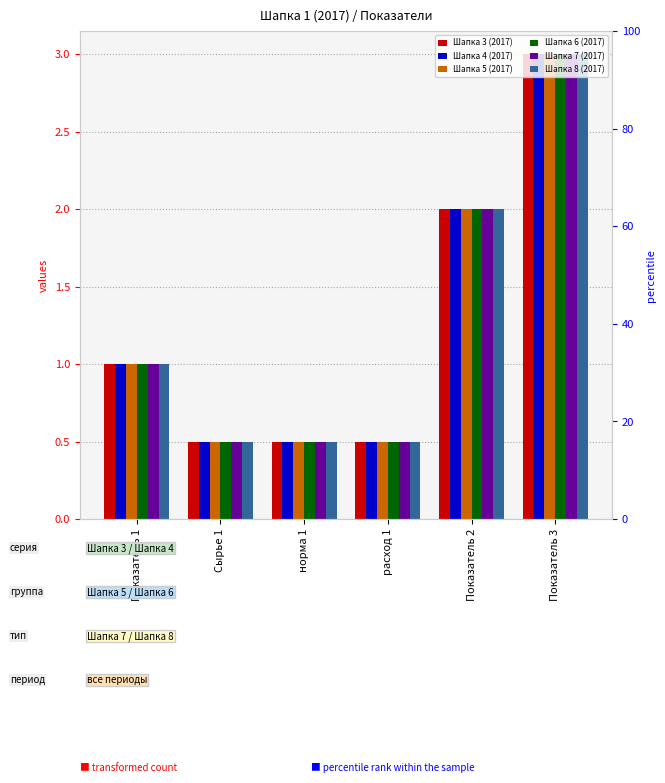

At how many categories does at least one series exceed 0?

6